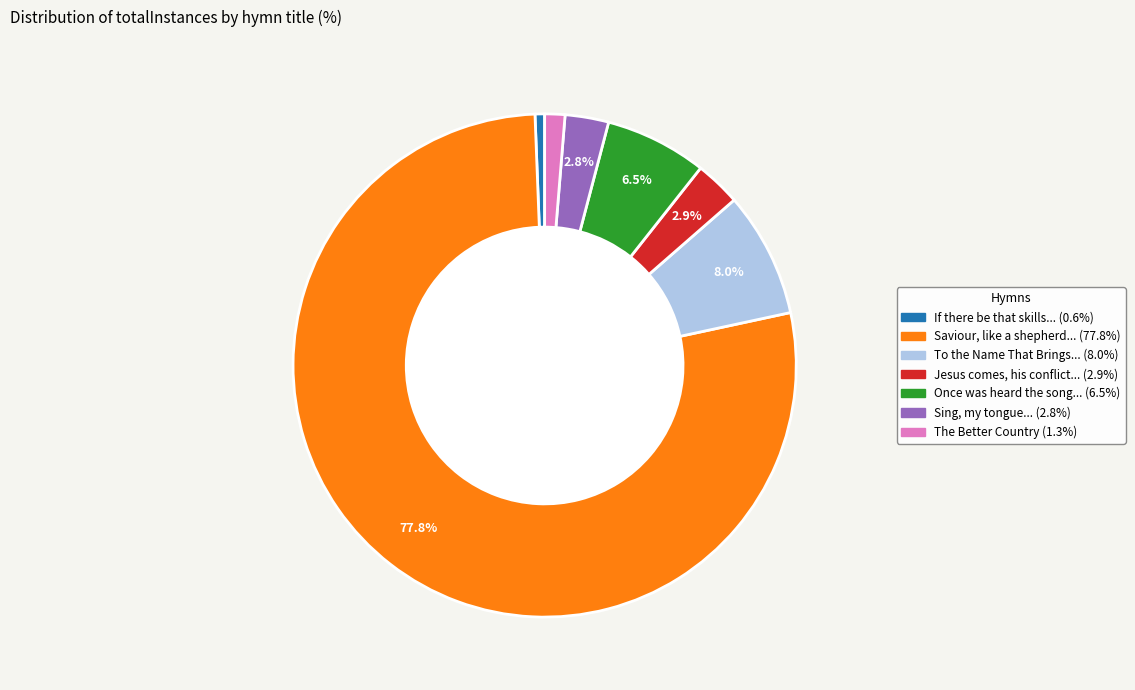

Is there a majority slice in this chart?

Yes